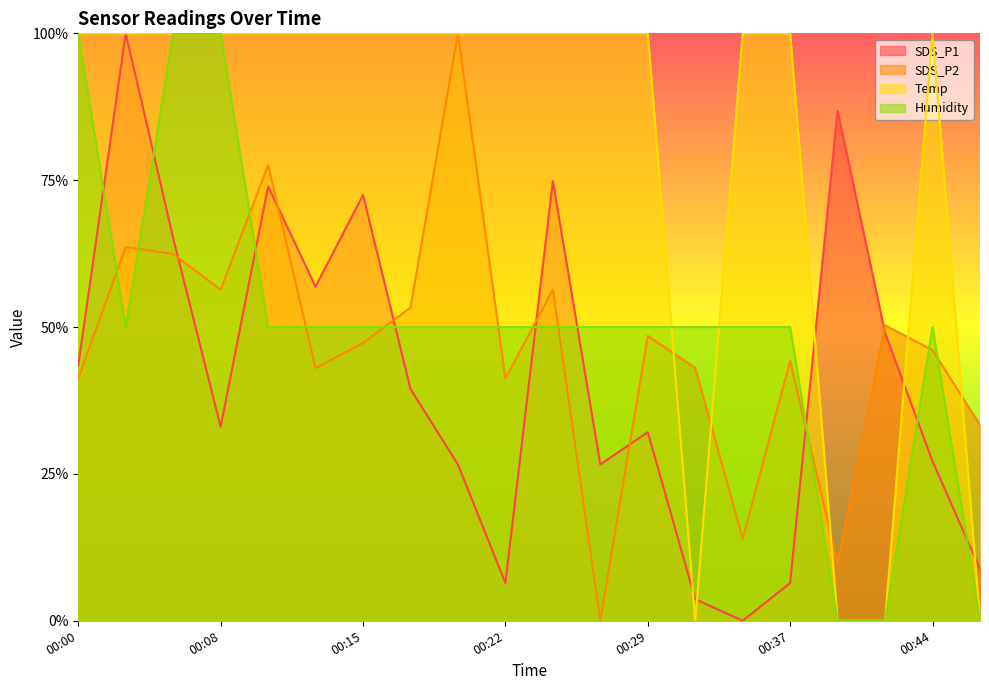

Is it true that Humidity equals 0.5 at 00:44?

True